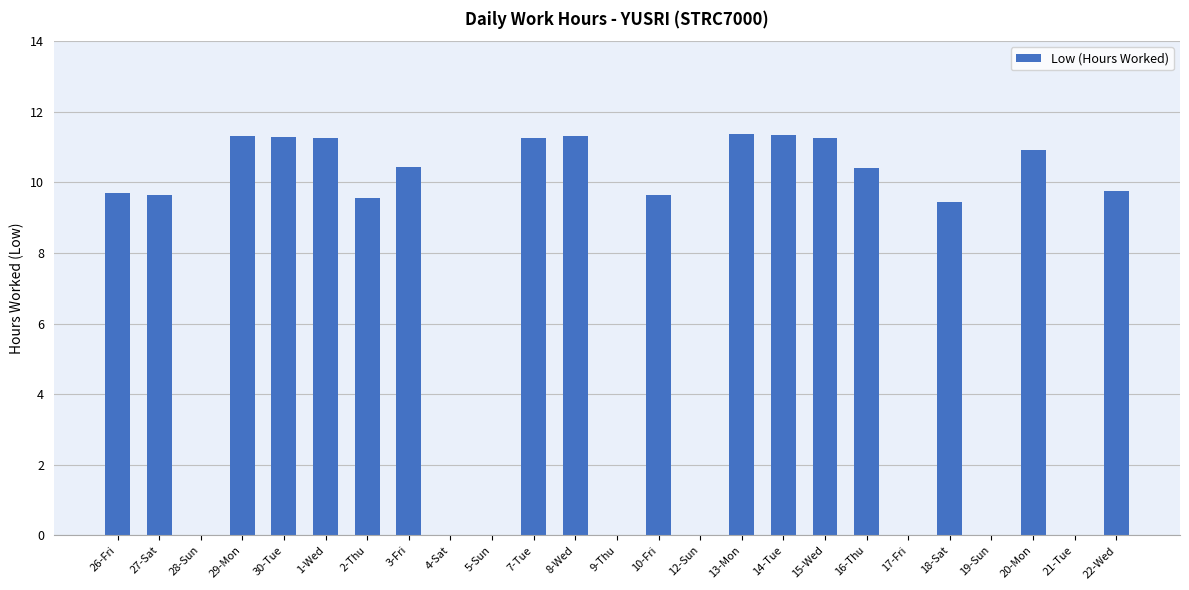

What is the sum of all values?

179.9